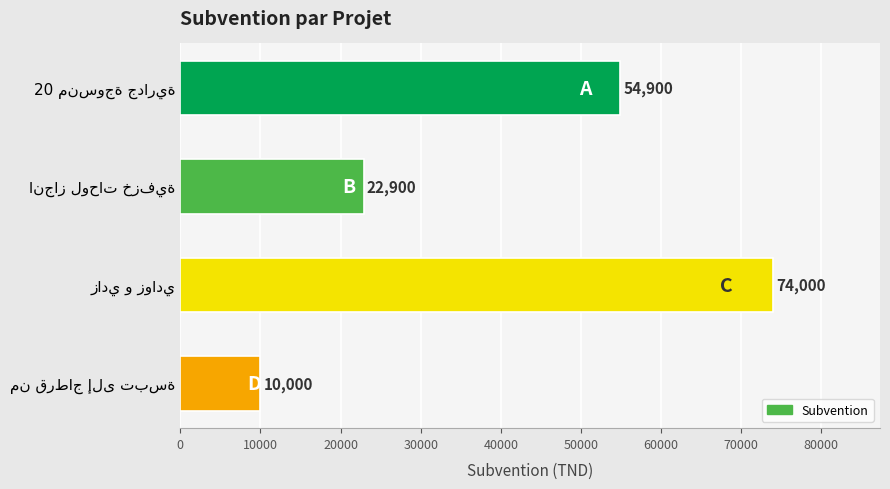

What is the value of the 3rd bar from the top?

74000